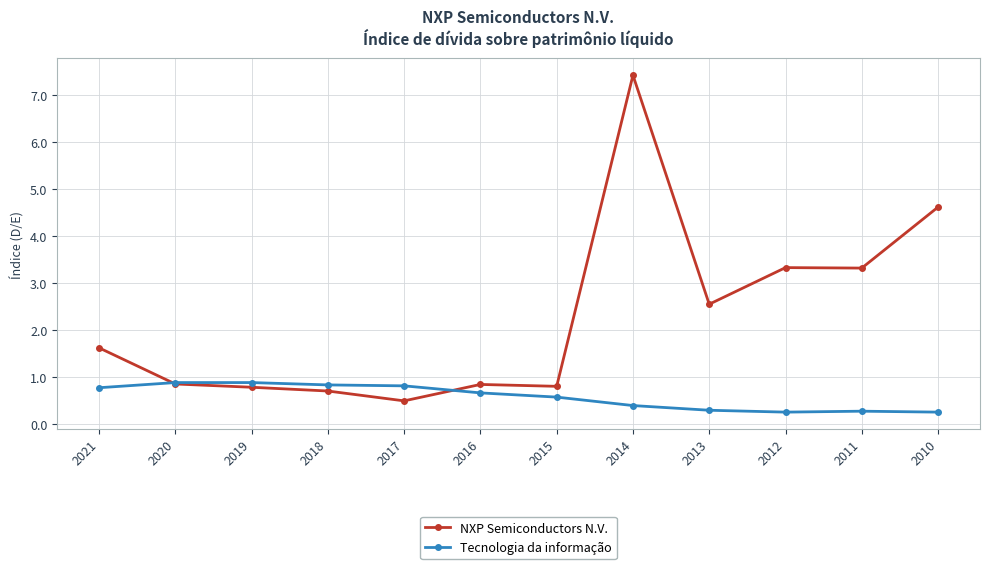

Which label corresponds to the largest value in the chart?

2014